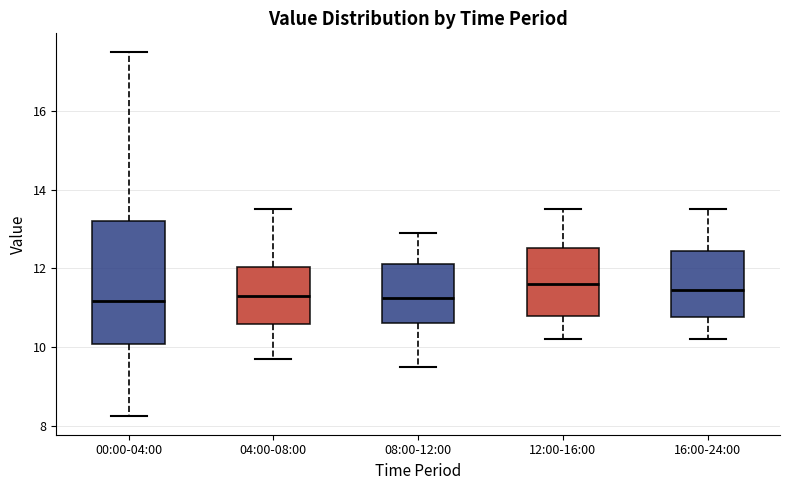

Which box is the tallest, from its lower edge to its upper edge?

00:00-04:00